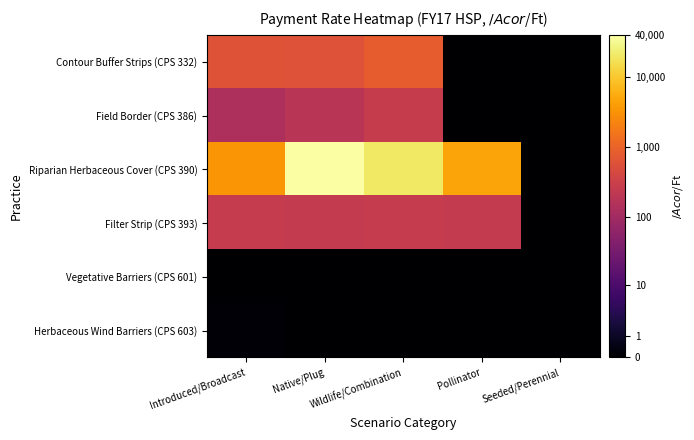

Reading right to left, what are all the values shown in this chart?

Contour Buffer Strips (CPS 332): Seeded/Perennial=0.0	Pollinator=0.0	Wildlife/Combination=2.9	Native/Plug=2.8	Introduced/Broadcast=2.8
Field Border (CPS 386): Seeded/Perennial=0.0	Pollinator=0.0	Wildlife/Combination=2.4	Native/Plug=2.3	Introduced/Broadcast=2.1
Riparian Herbaceous Cover (CPS 390): Seeded/Perennial=0.0	Pollinator=3.7	Wildlife/Combination=4.3	Native/Plug=4.6	Introduced/Broadcast=3.5
Filter Strip (CPS 393): Seeded/Perennial=0.0	Pollinator=2.4	Wildlife/Combination=2.4	Native/Plug=2.4	Introduced/Broadcast=2.4
Vegetative Barriers (CPS 601): Seeded/Perennial=0.0	Pollinator=0.0	Wildlife/Combination=0.0	Native/Plug=0.0	Introduced/Broadcast=0.0
Herbaceous Wind Barriers (CPS 603): Seeded/Perennial=0.0	Pollinator=0.0	Wildlife/Combination=0.0	Native/Plug=0.0	Introduced/Broadcast=0.1